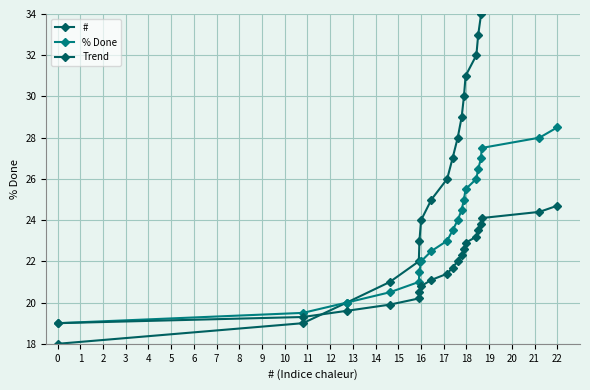

What is the difference between the Trend values at 6 and 3?

0.9